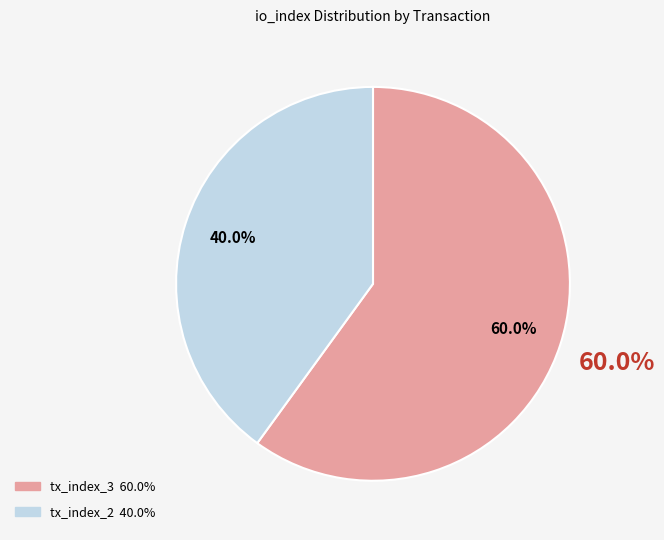

Is there any slice that represents more than half of the pie?

Yes